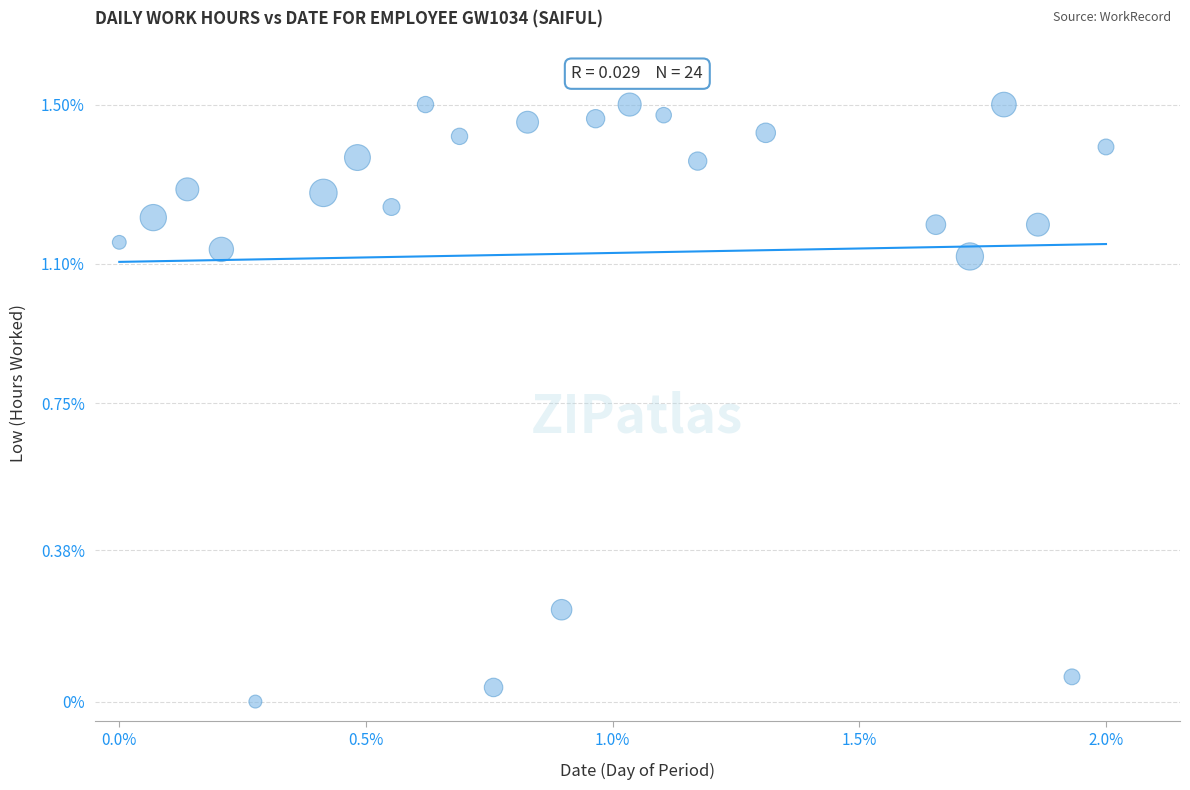

How many data points are displayed?

24